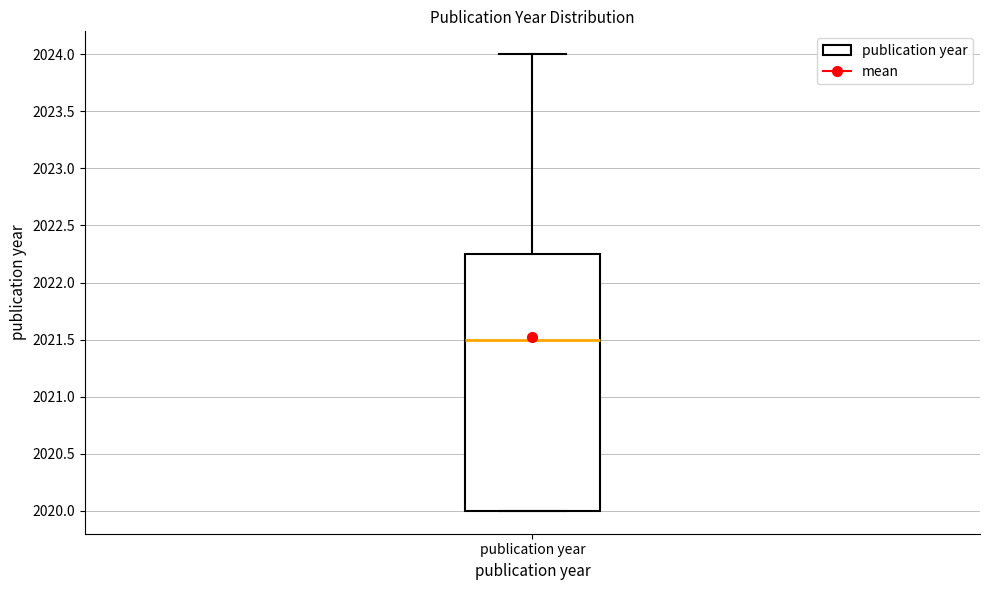

Transcribe this box plot: give where the median line is, the range the box spans, and where the two whiskers end, as read against the y-axis. The values are not printed on the chart, so give them approximately, as read against the axis.

median 2021.50, box 2020.00 to 2022.25, whiskers 2020.00 to 2024.00